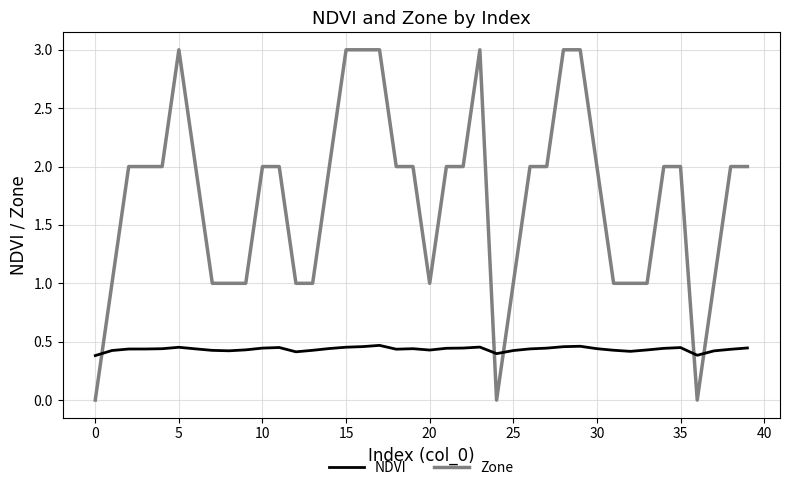

How many times do NDVI and Zone cross each other?

5